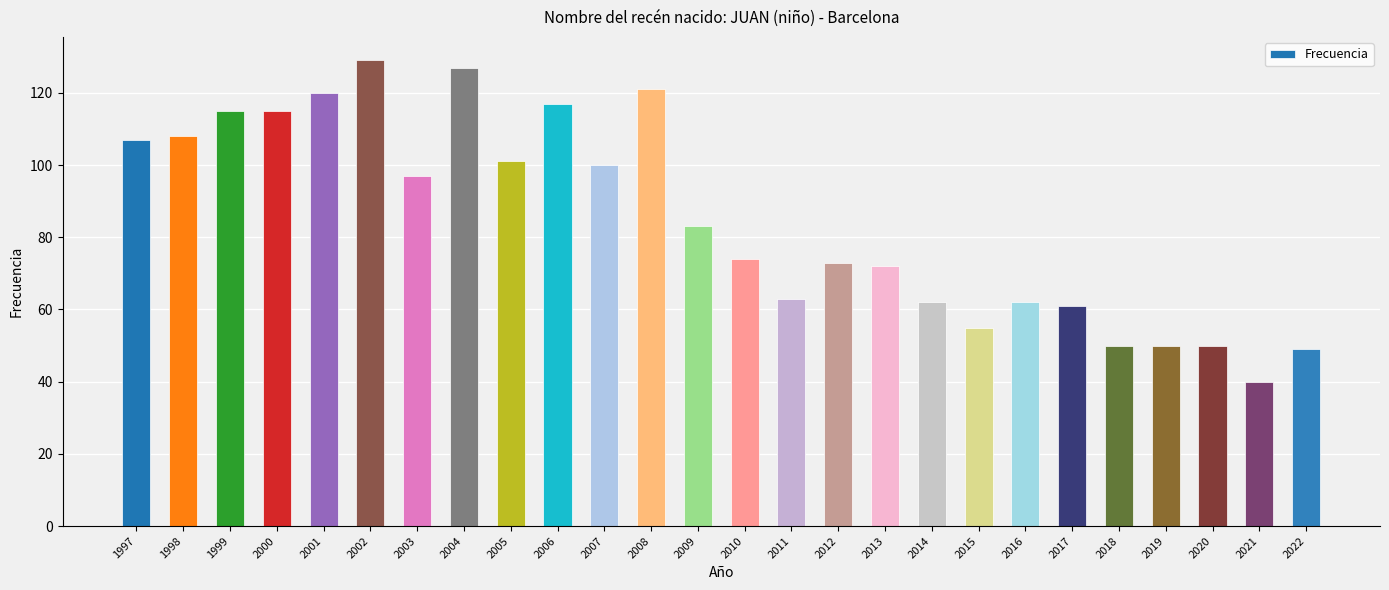

The value at 2005 is 101. True or false?

True